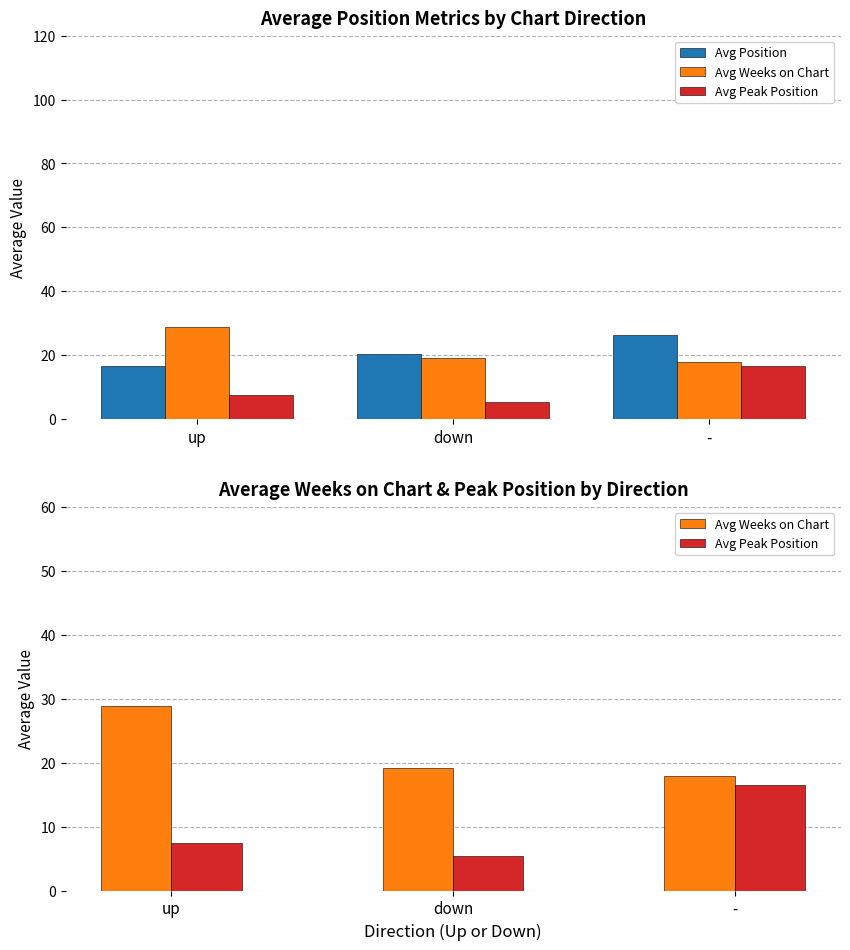

Is it true that Avg Position equals 37.5 at -?

False